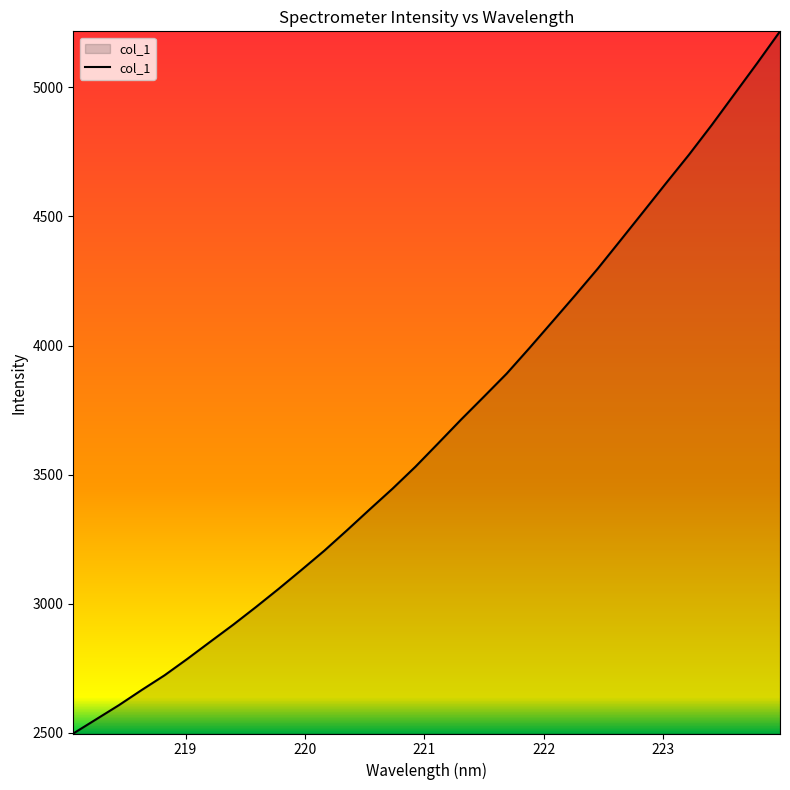

What is the difference between the maximum and minimum values?

2719.5